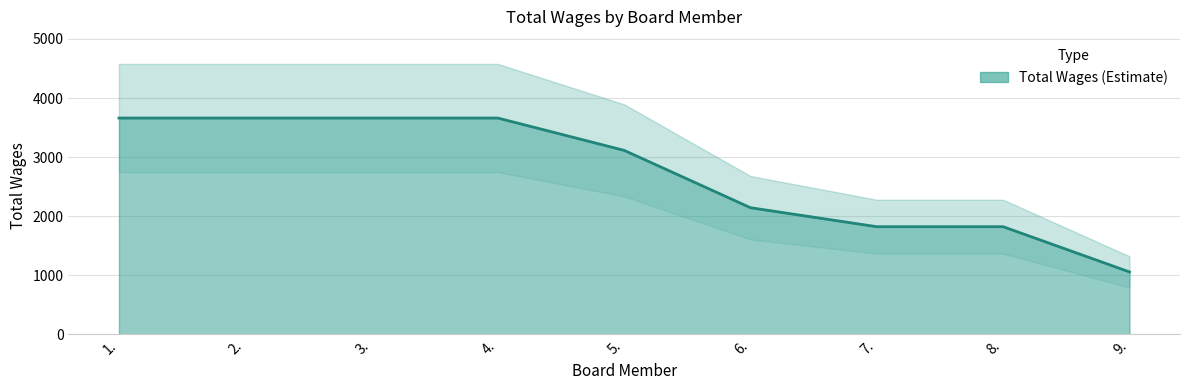

What is the difference between the maximum and minimum values?

2603